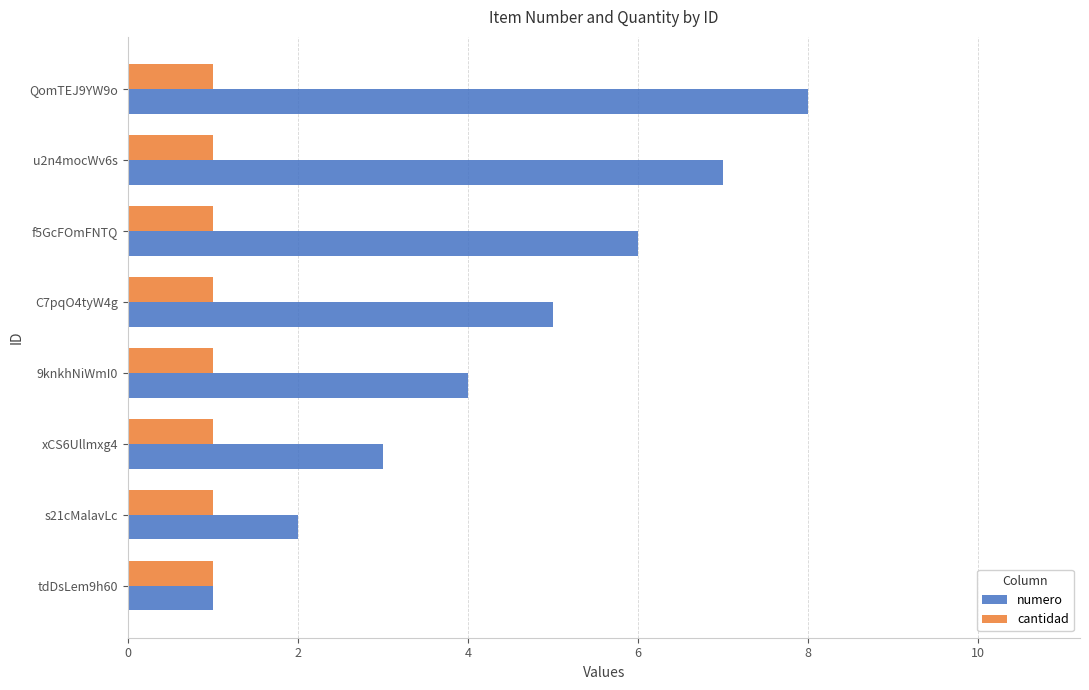

At which label is numero closest to 4?

9knkhNiWmI0